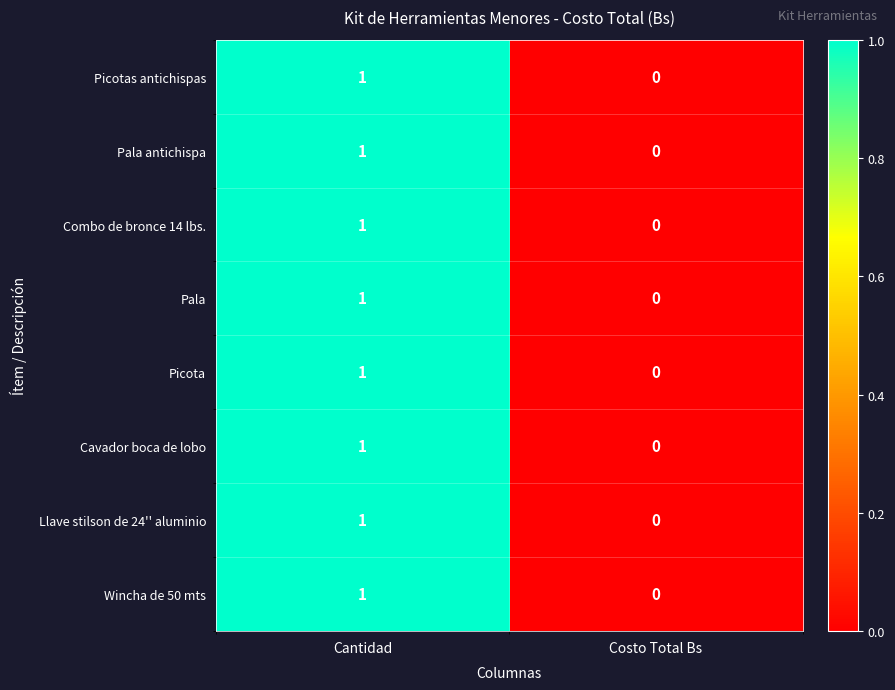

True or false: Picota has a value of 2 at Cantidad.

False